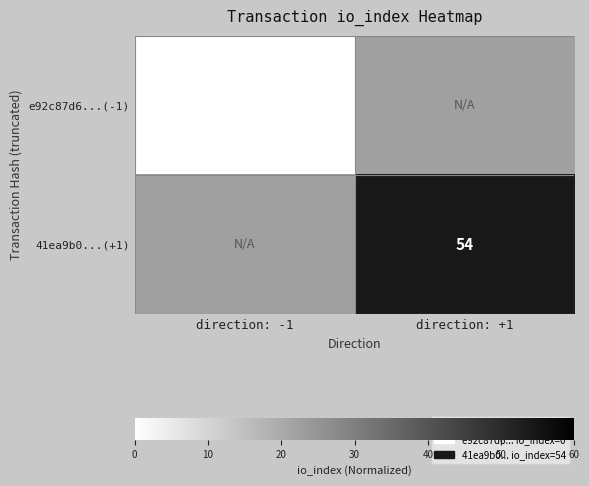

What is the greatest value displayed?

54.0